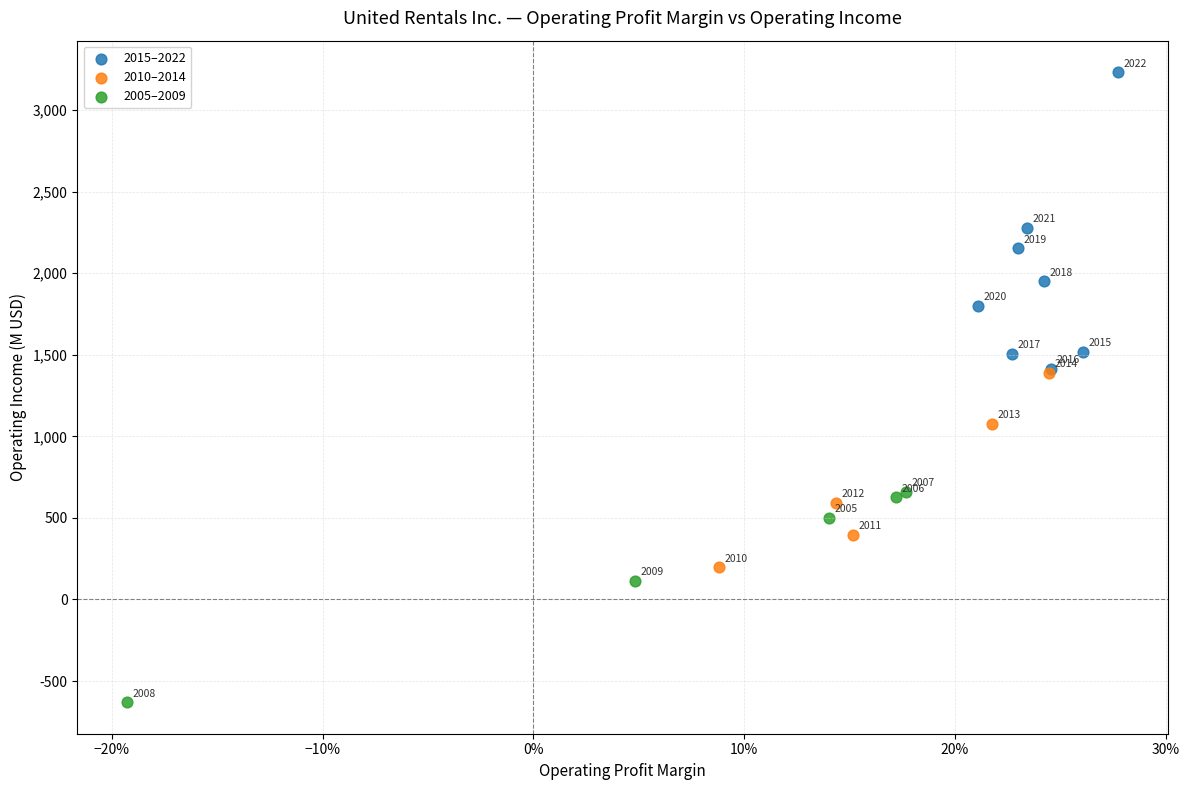

Which series contains the highest Y value?

2015–2022